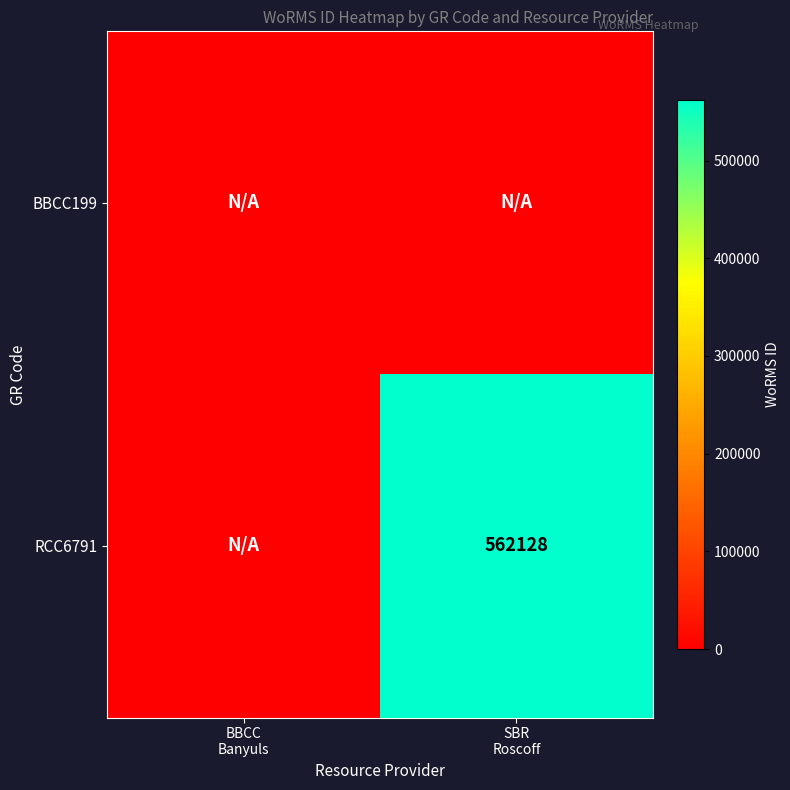

How many positive values does the RCC6791 series have?

1